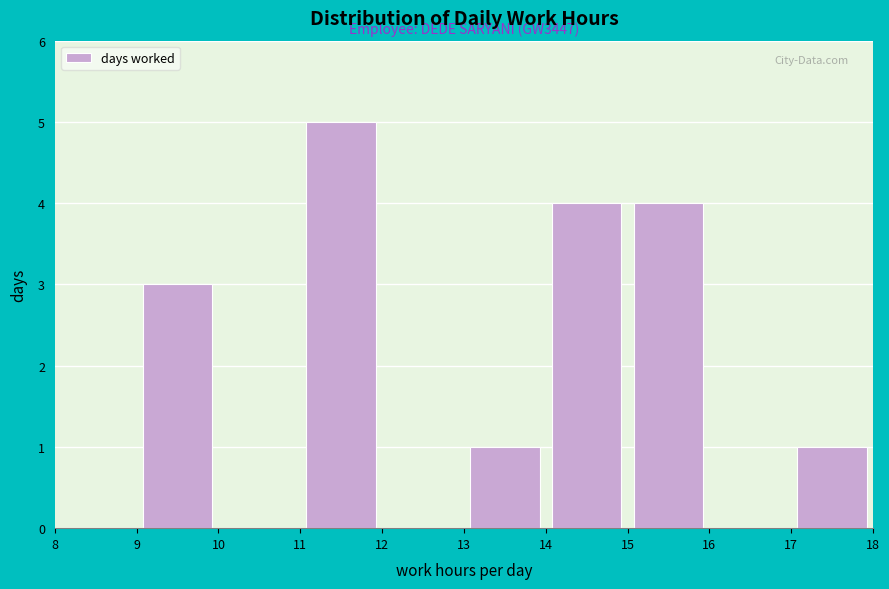

Over which range of the x-axis is the bar tallest?

11 to 12